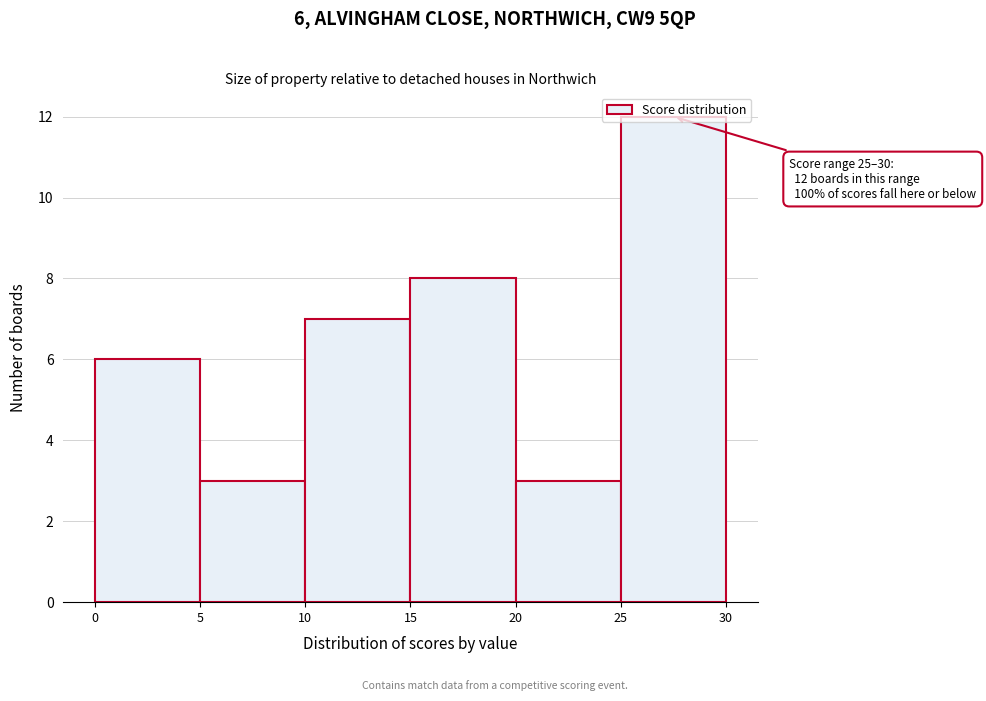

Over which range of the x-axis is the bar tallest?

25 to 30